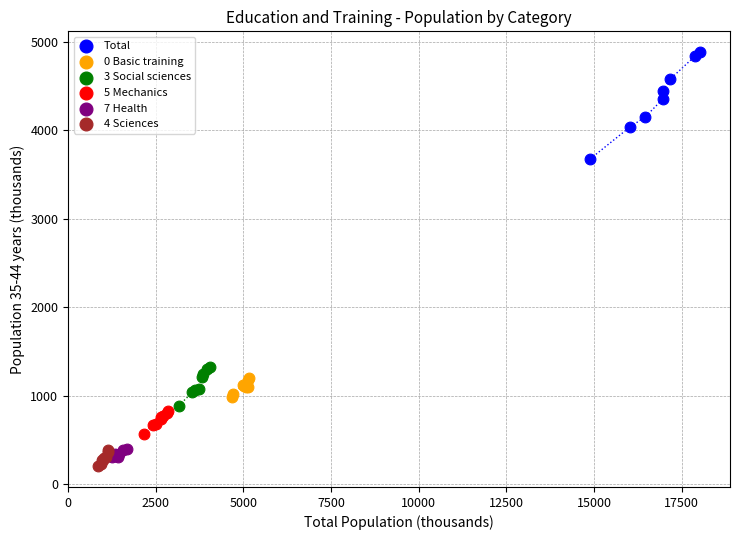

What are all the series names shown in the legend?

Total, 0 Basic training, 3 Social sciences, 5 Mechanics, 7 Health, 4 Sciences